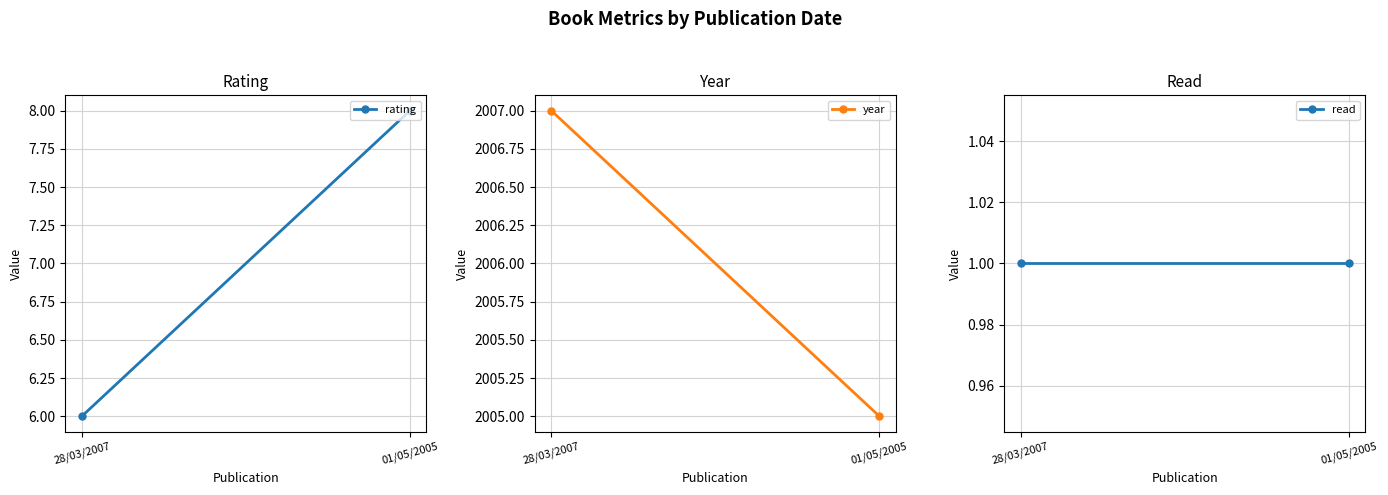

Which series has the largest total across all categories?

year